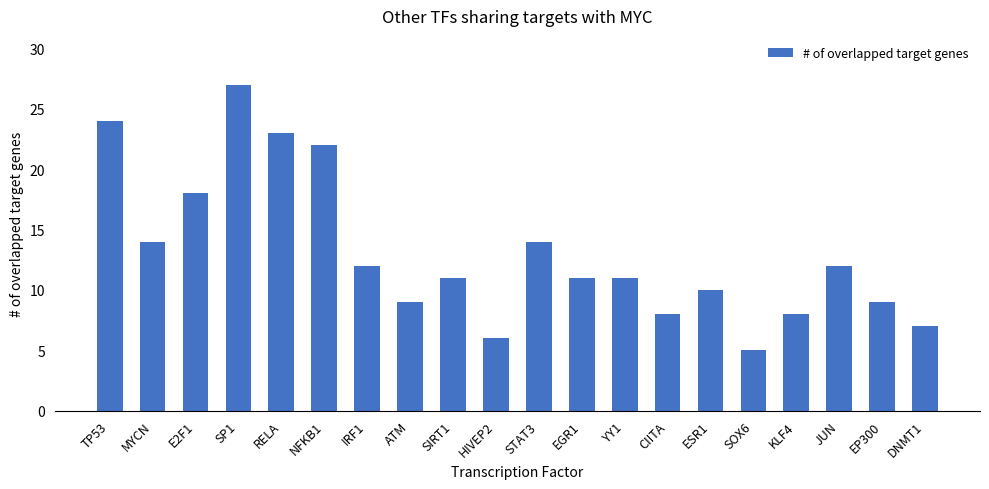

What is the average value?

13